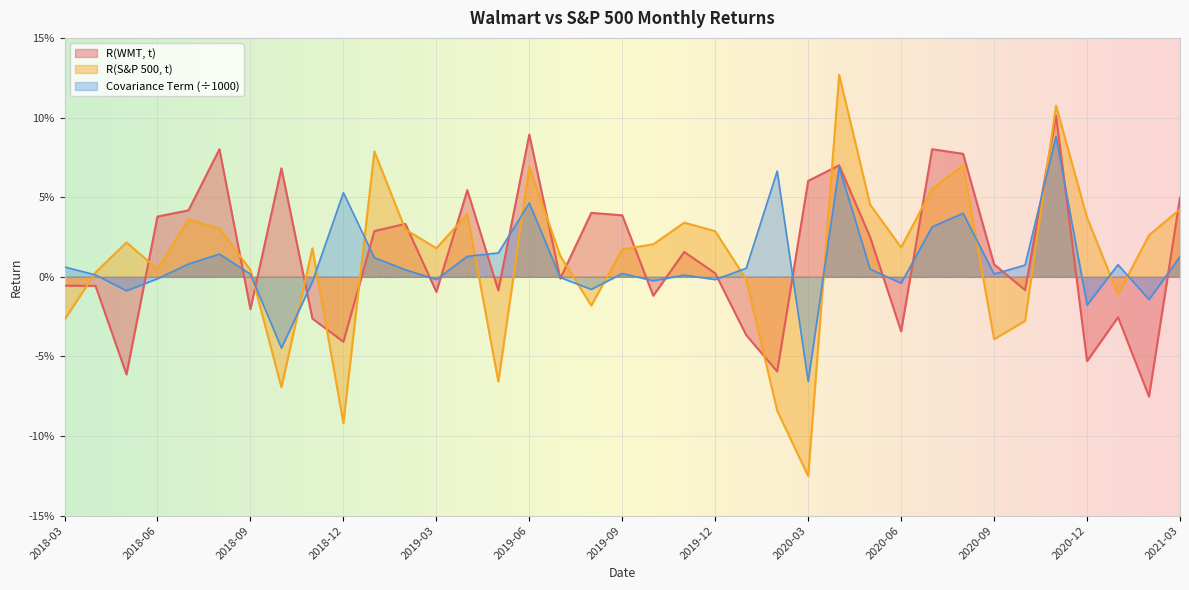

At 2019-09, list the series in order from largest to smallest.

R(WMT, t), R(S&P 500, t), Covariance Term (÷1000)